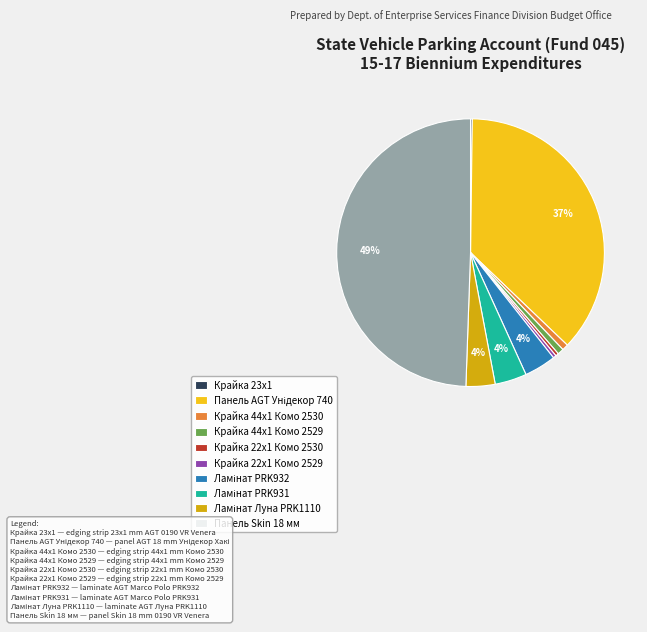

Is Крайка 44x1 Комо 2529 the majority of the pie?

No